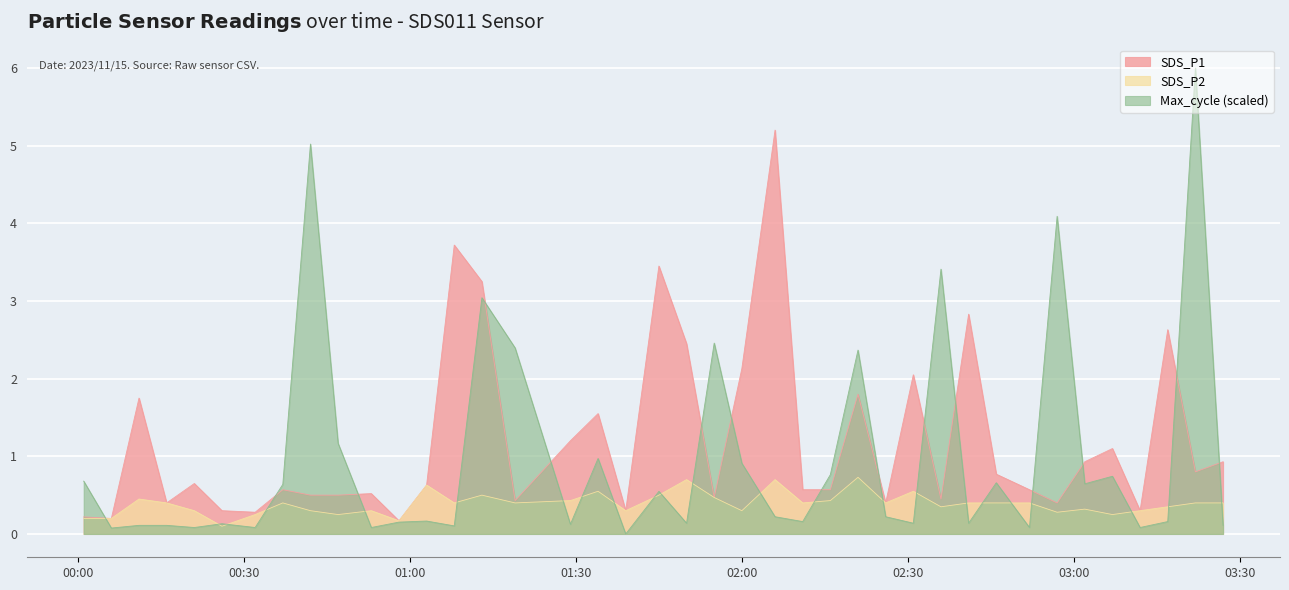

Is the value of Max_cycle_scaled at 2023/11/15 02:16 greater than the value of SDS_P1 at 2023/11/15 00:58?

Yes